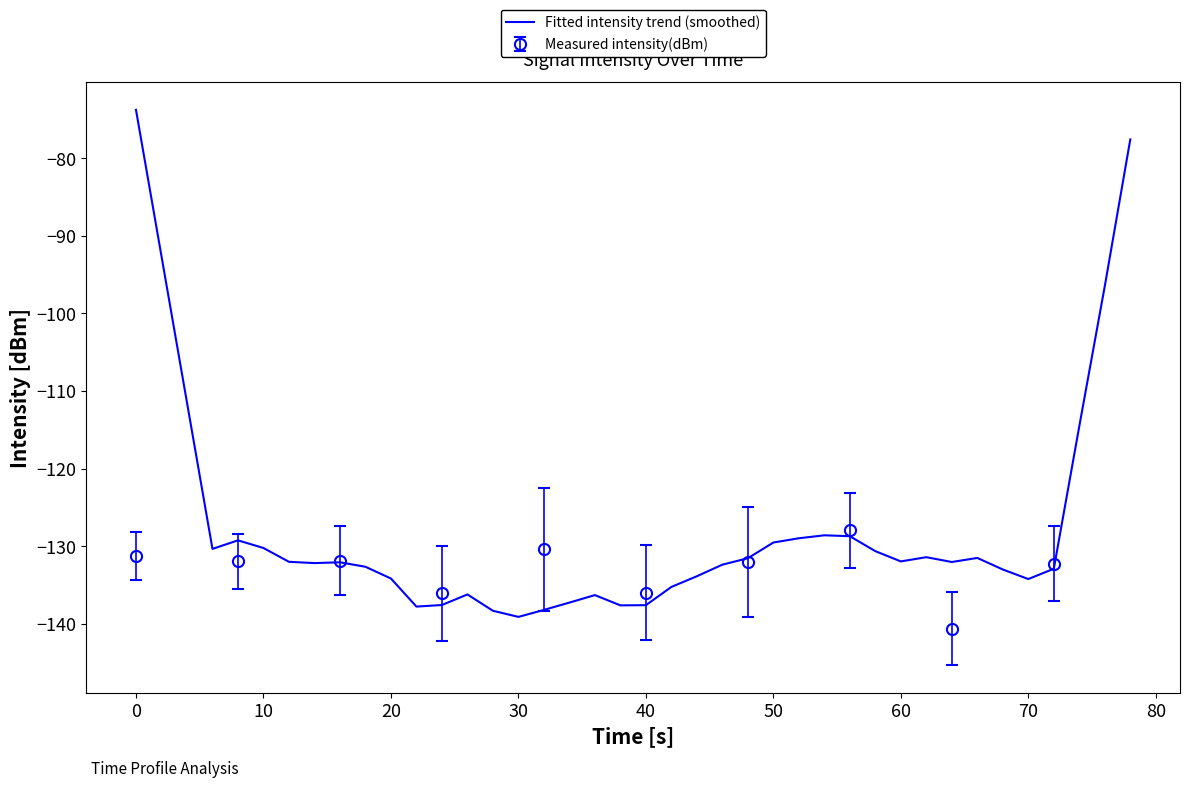

What is the maximum value for Fitted intensity trend (smoothed)?

-73.8